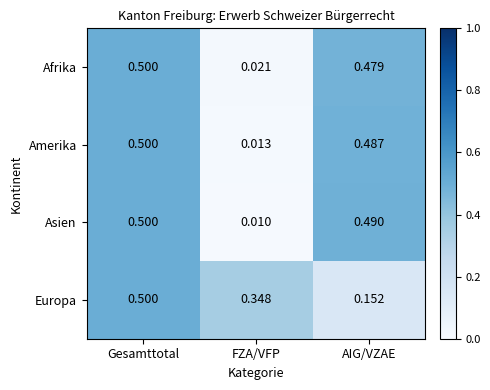

Is the value of Amerika at FZA/VFP greater than the value of Europa at AIG/VZAE?

No